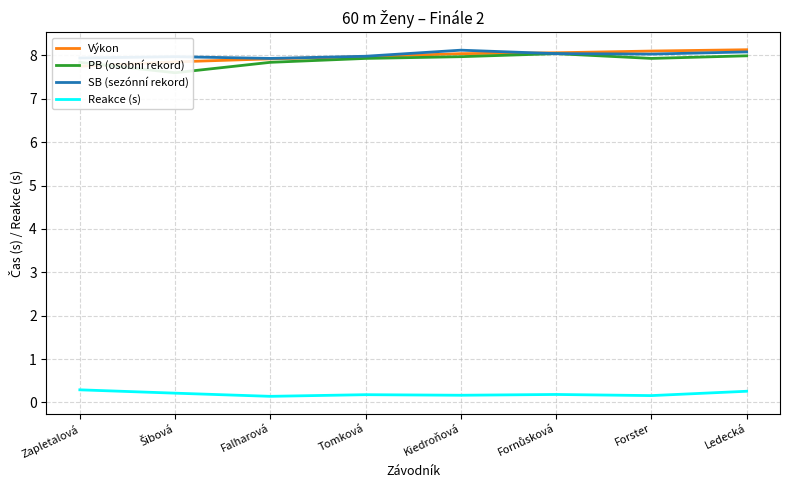

Which series has the largest total across all categories?

SB (sezónní rekord)